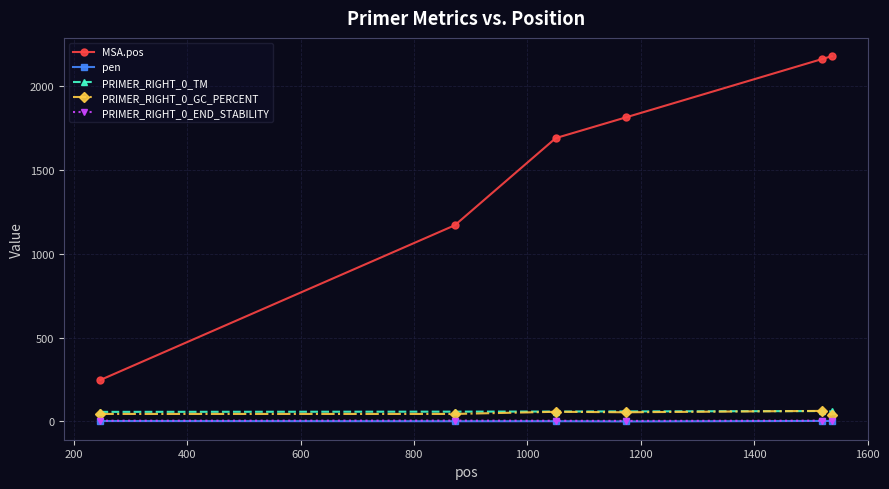

How many intersections are there between pen and PRIMER_RIGHT_0_END_STABILITY?

1